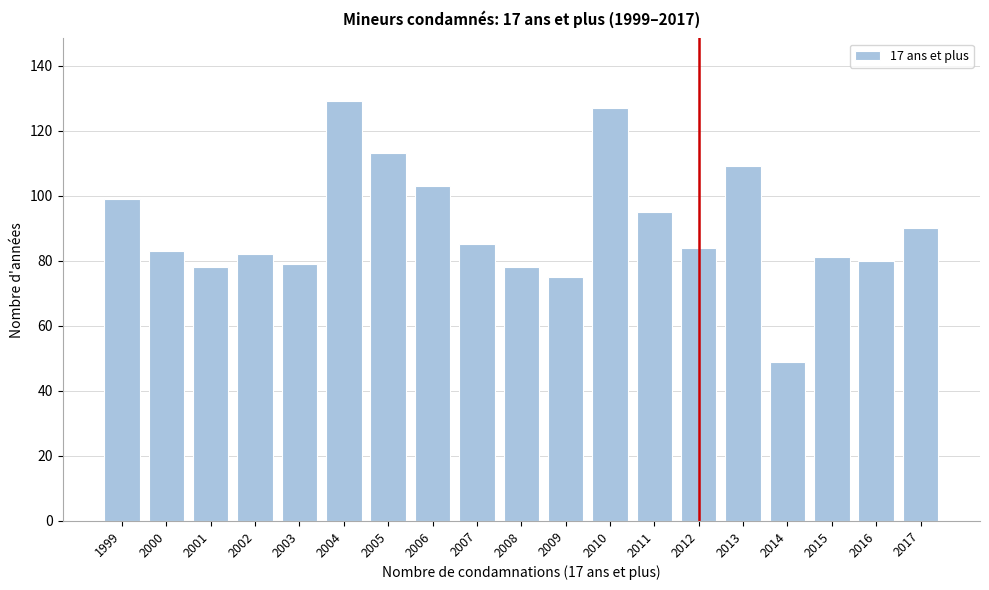

Reading left to right, what are all the values shown in this chart?

1999=99	2000=83	2001=78	2002=82	2003=79	2004=129	2005=113	2006=103	2007=85	2008=78	2009=75	2010=127	2011=95	2012=84	2013=109	2014=49	2015=81	2016=80	2017=90